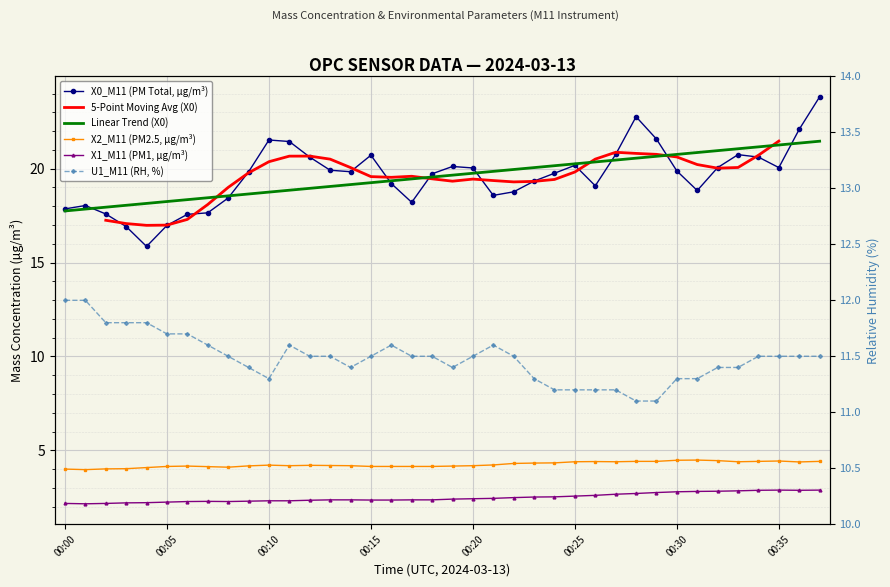

What is the sum of the X2_M11 values at 00:02 and 00:05?

8.1